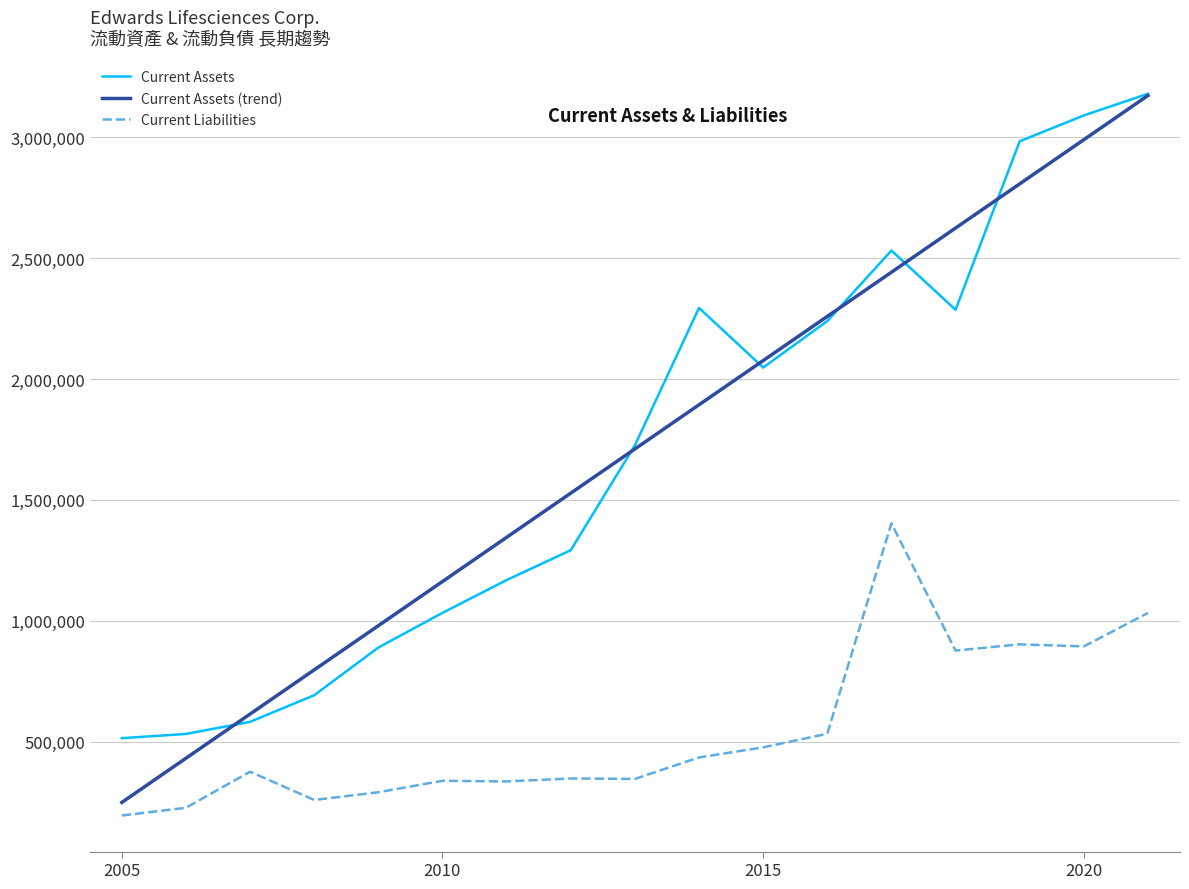

True or false: Current Assets and Current Liabilities cross at least once.

False